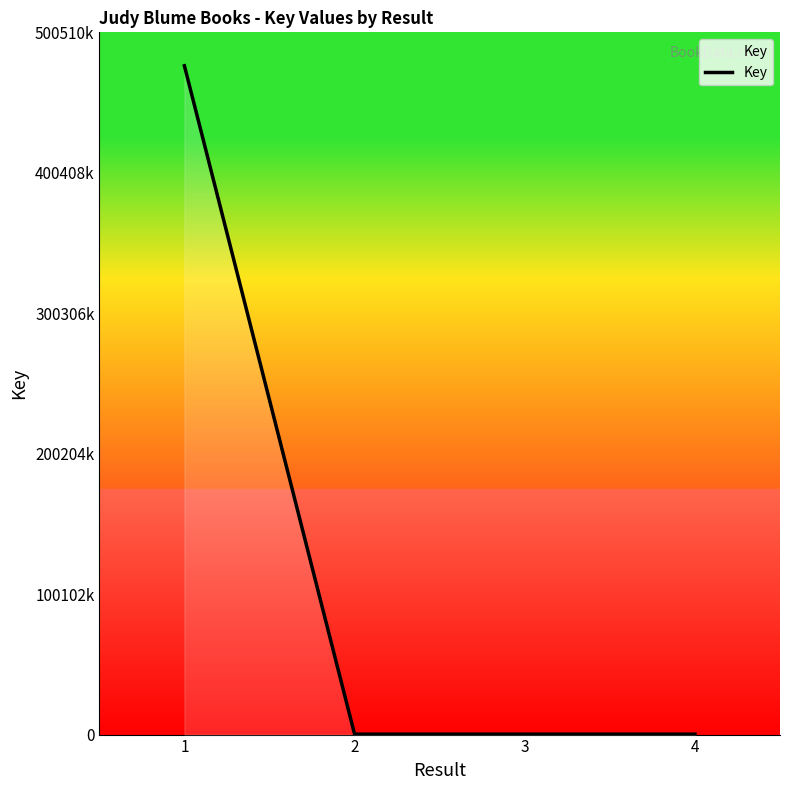

Approximately how many times larger is the value at 3 compared to 2?

1.0